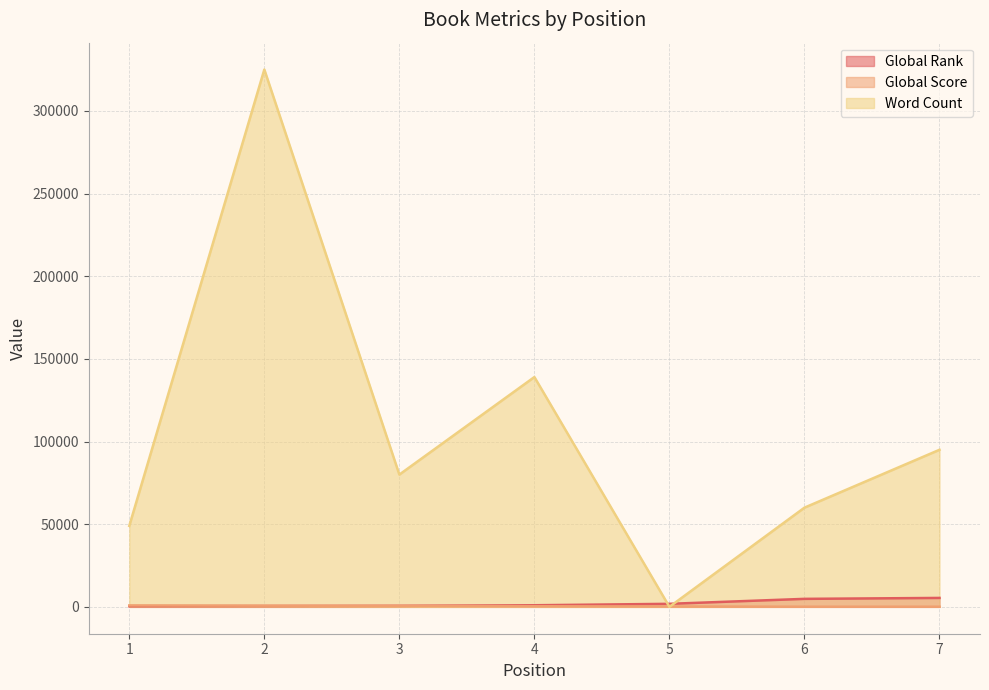

The value of Word Count at 1 is 49000. True or false?

True